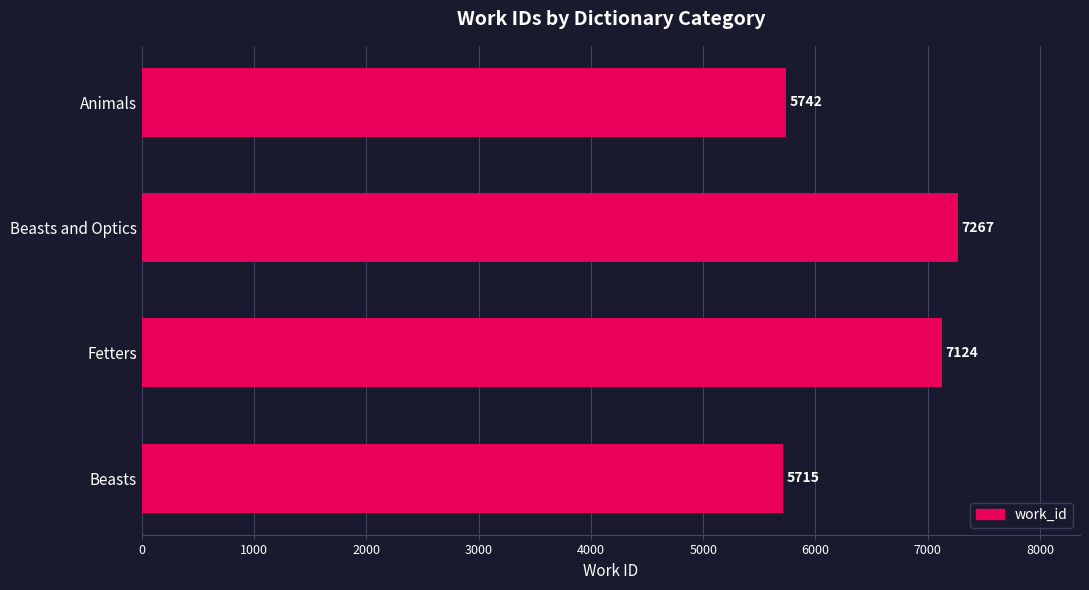

Rank the categories by value from lowest to highest.

Beasts, Animals, Fetters, Beasts and Optics